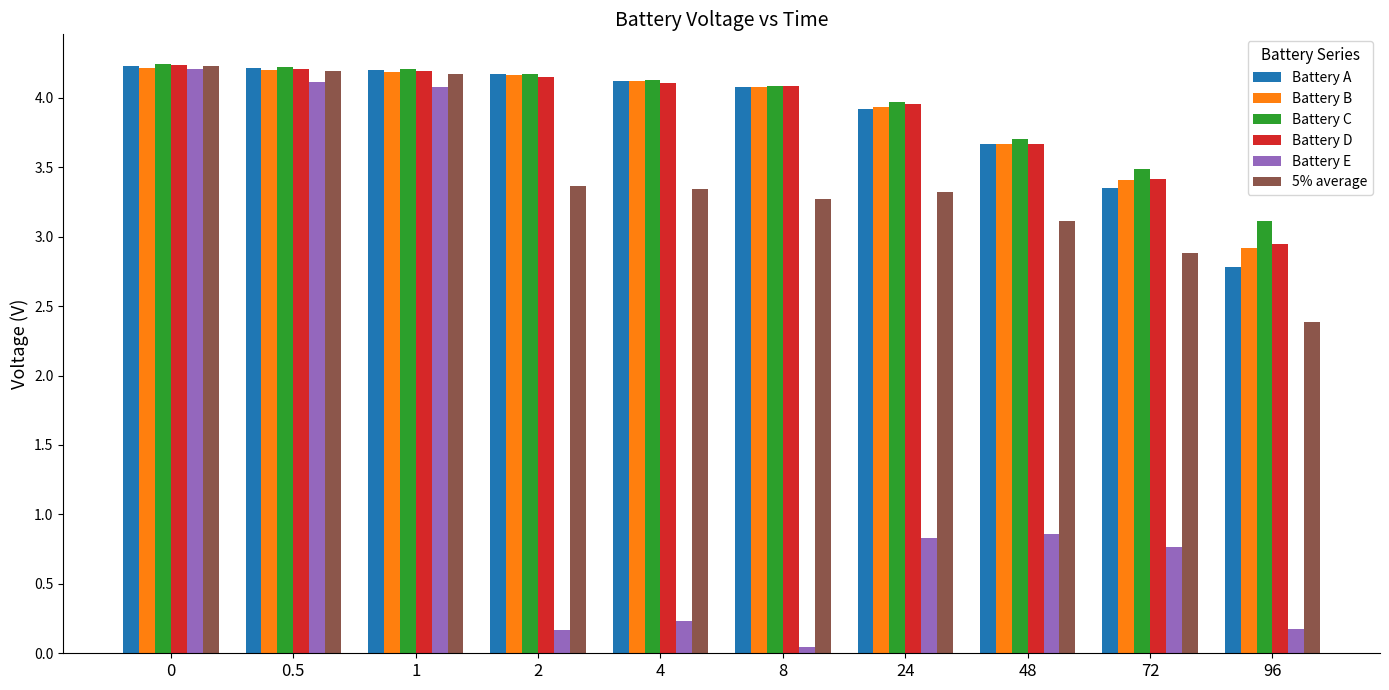

What is the difference between the maximum and second lowest values in the Battery B series?

0.8